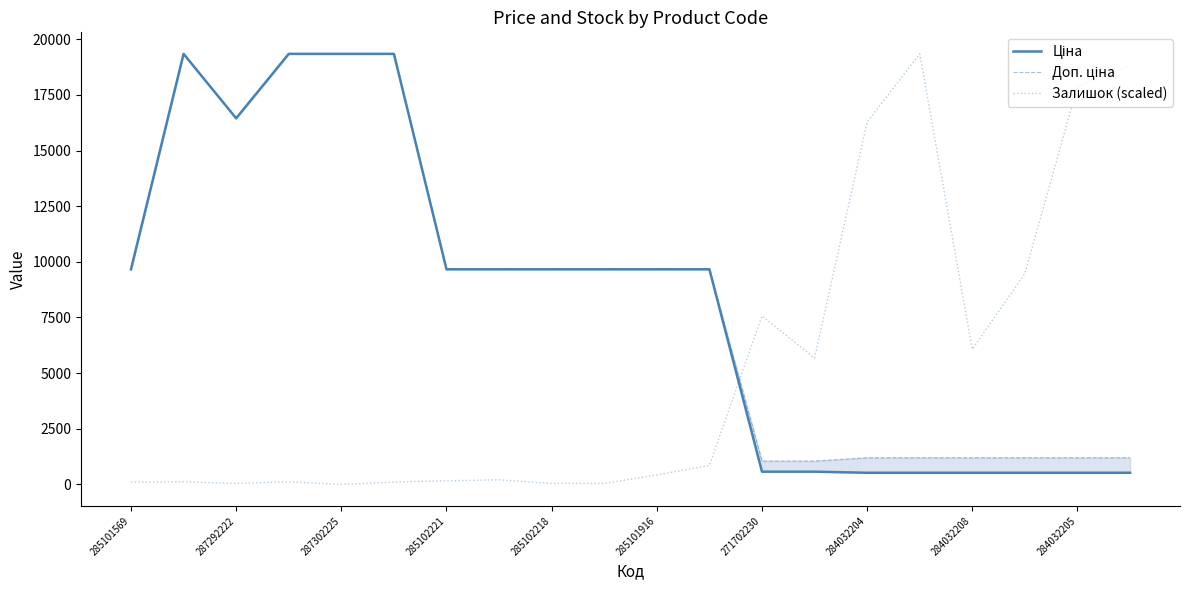

What are all the series names shown in the legend?

Ціна, Доп. ціна, Залишок (scaled)